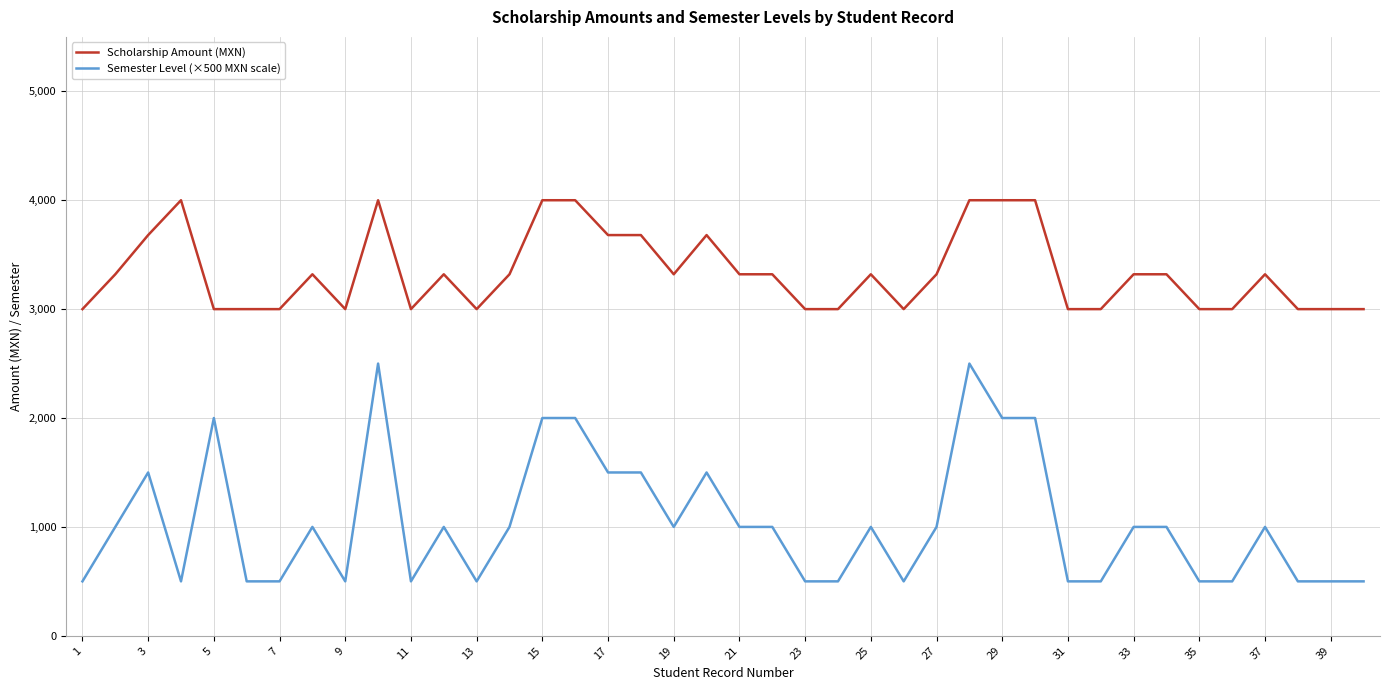

What is the difference between the maximum and minimum values in the Semester Level (×500 MXN scale) series?

2000